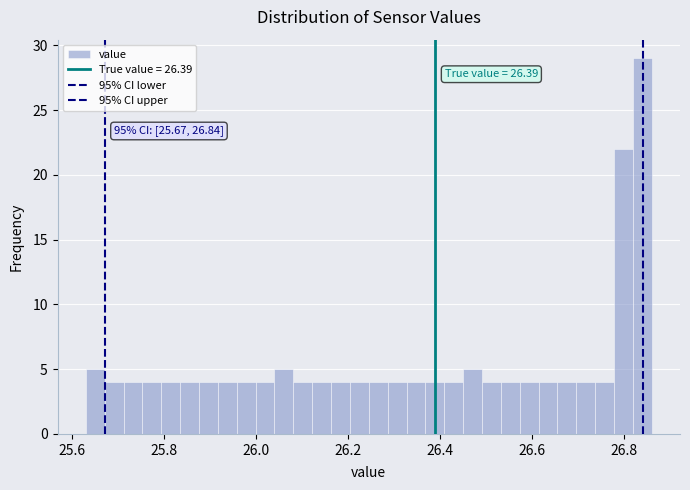

Read against the x-axis, roughly where is the centre of the tallest bar?

26.84